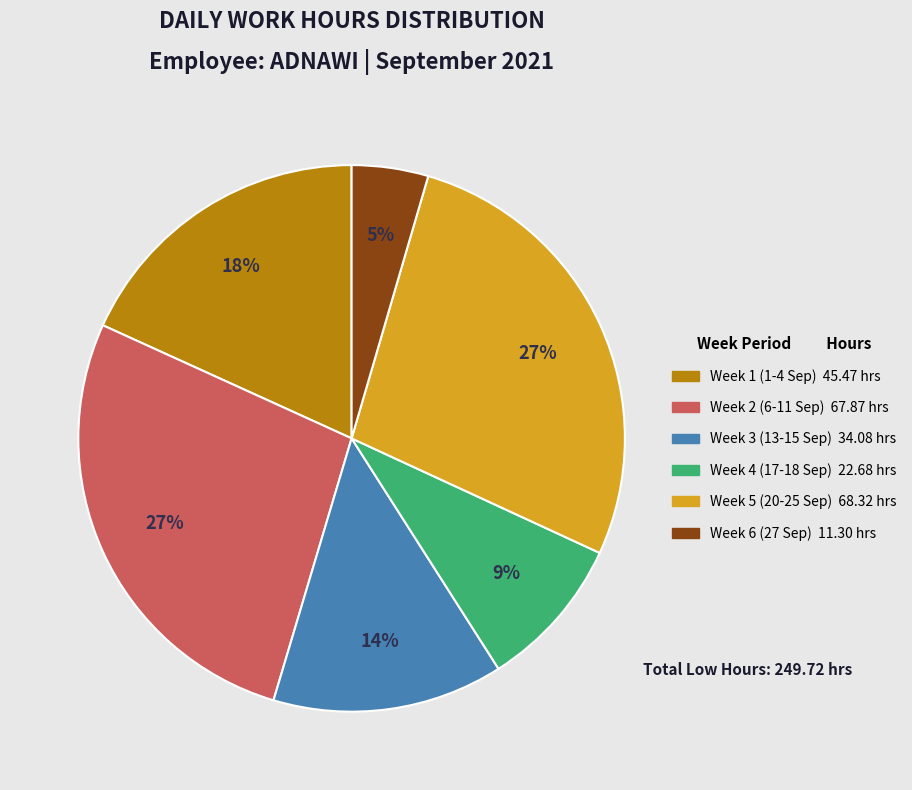

How many segments does this pie chart have?

6